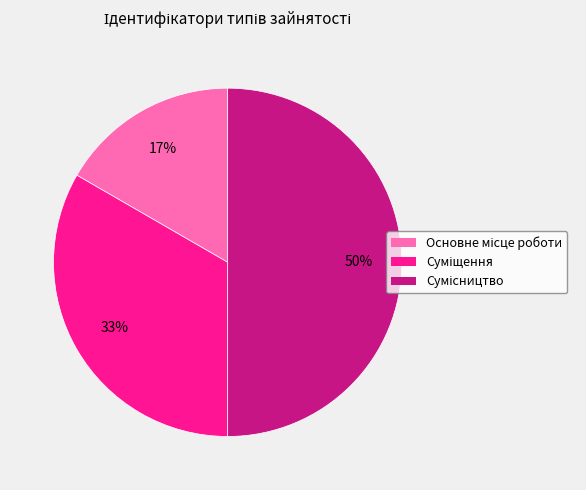

To the nearest percent, what is the difference between the largest and smallest slice percentages?

33%